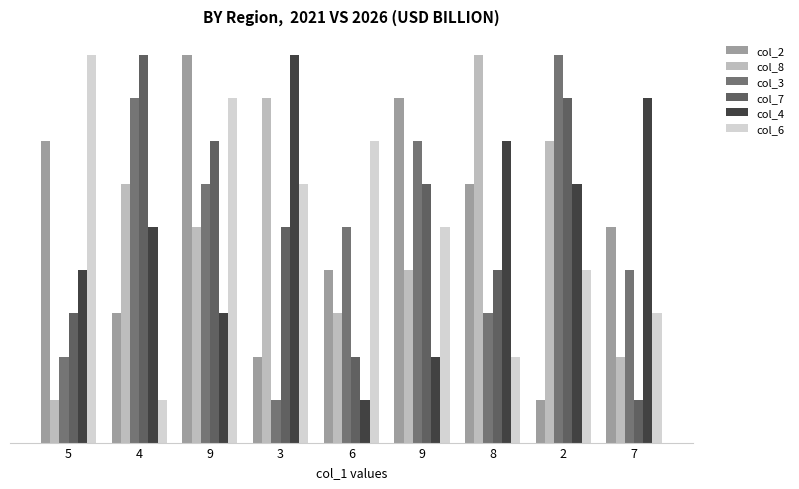

Are the bars grouped side by side (vs. stacked)?

Yes